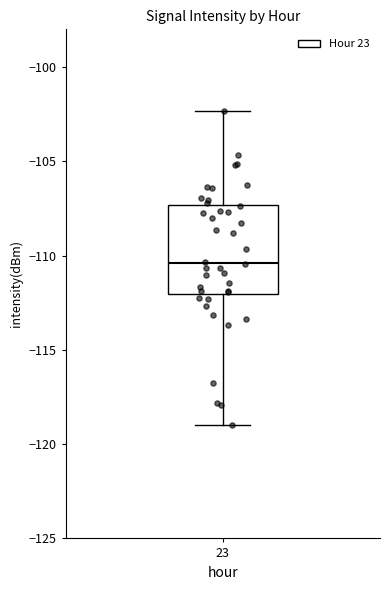

Transcribe this box plot: give where the median line is, the range the box spans, and where the two whiskers end, as read against the y-axis. The values are not printed on the chart, so give them approximately, as read against the axis.

median -110.5, box -112.0 to -107.5, whiskers -119.0 to -102.5